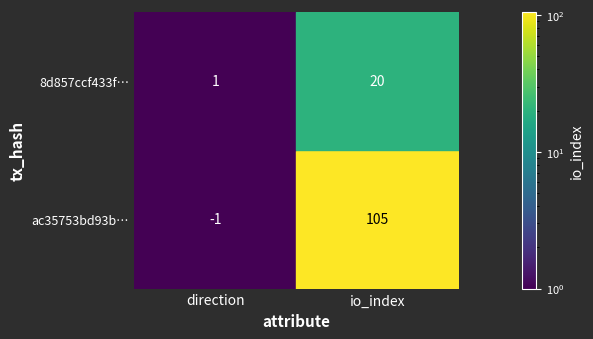

What is the sum of all ac35753bd93b0acc58f36fe3cc11de3ef7658ec values?

104